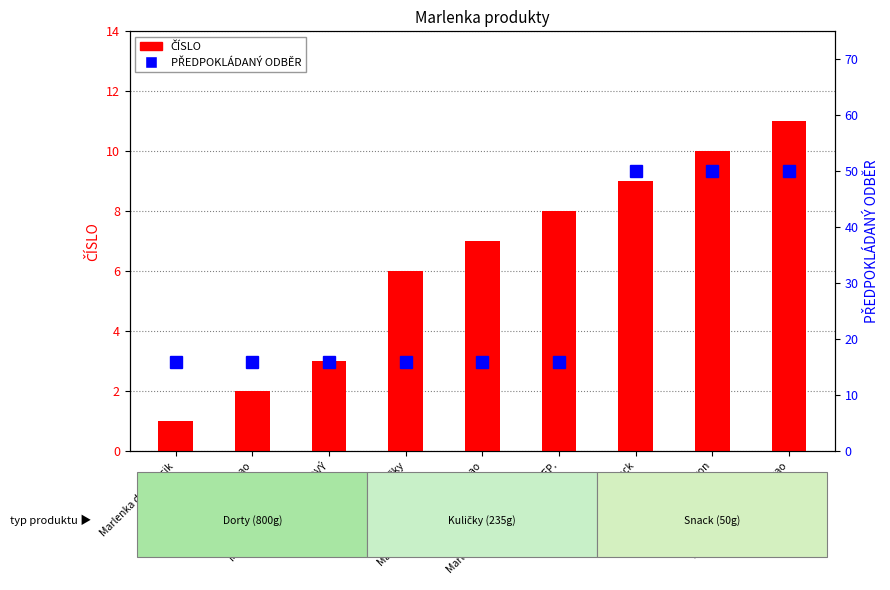

List the series in order of their overall mean, highest first.

PŘEDPOKLÁDANÝ ODBĚR, ČÍSLO